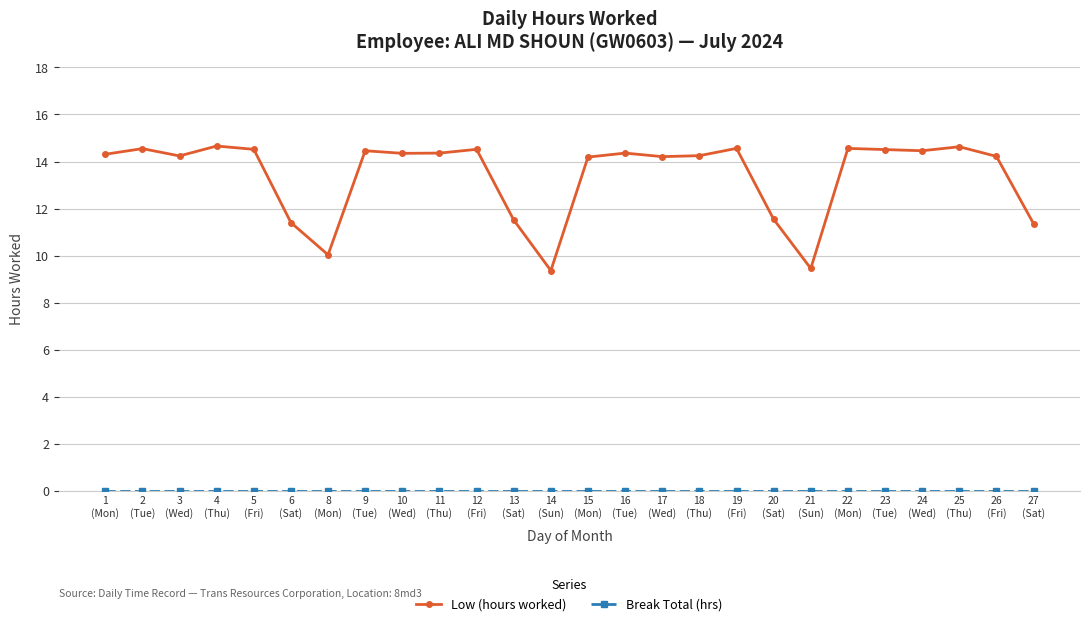

Which series has the widest spread of values?

Low (hours worked)